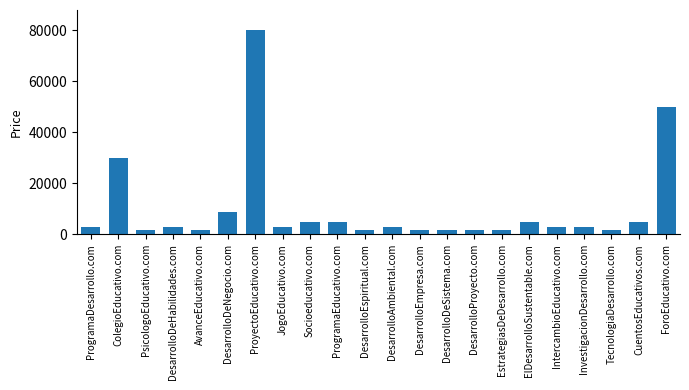

Reading right to left, extract all data points from this chart.

49888	4888	1888	2888	2888	4888	1888	1888	1888	1888	2888	1888	4888	4888	2888	79888	8888	1888	2888	1888	29888	2888